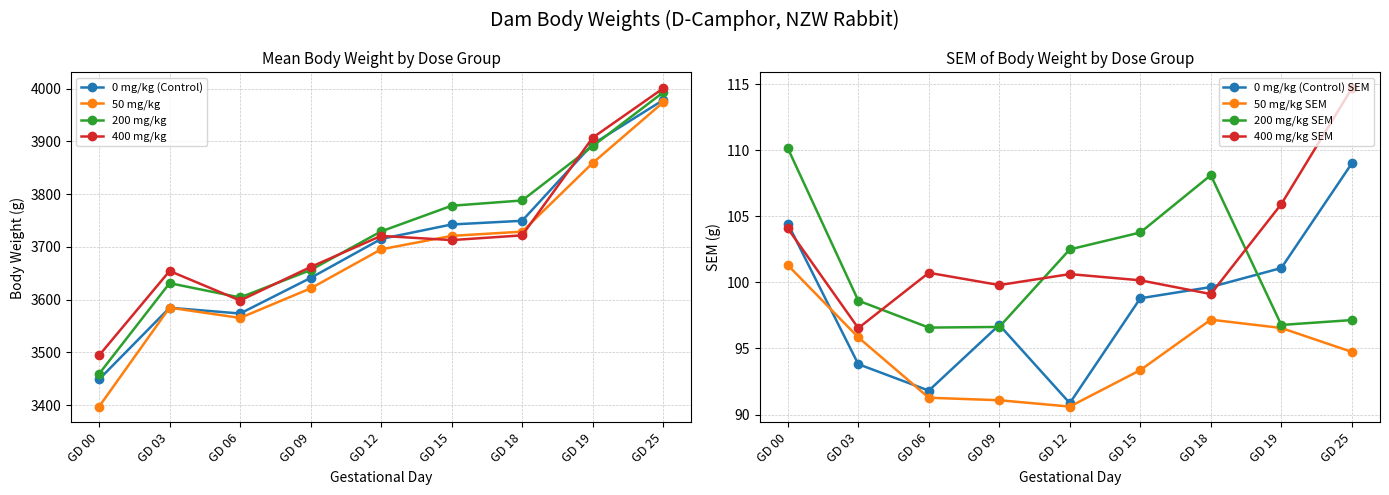

True or false: 200 mg/kg has more than 2 points higher than both neighbors.

False